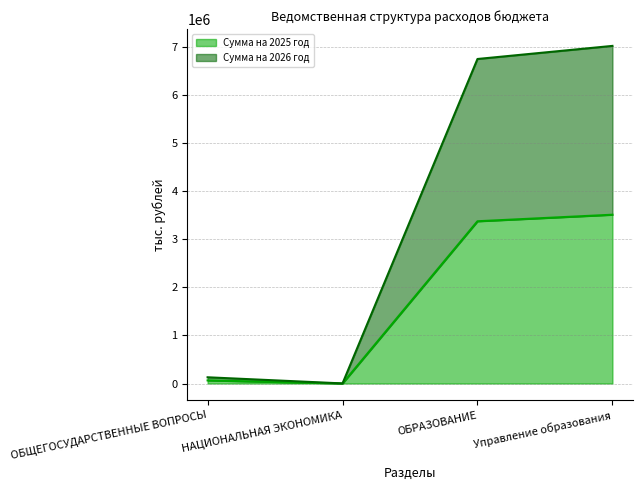

Rank the categories by Сумма на 2025 год value from lowest to highest.

НАЦИОНАЛЬНАЯ ЭКОНОМИКА, ОБЩЕГОСУДАРСТВЕННЫЕ ВОПРОСЫ, ОБРАЗОВАНИЕ, Управление образования